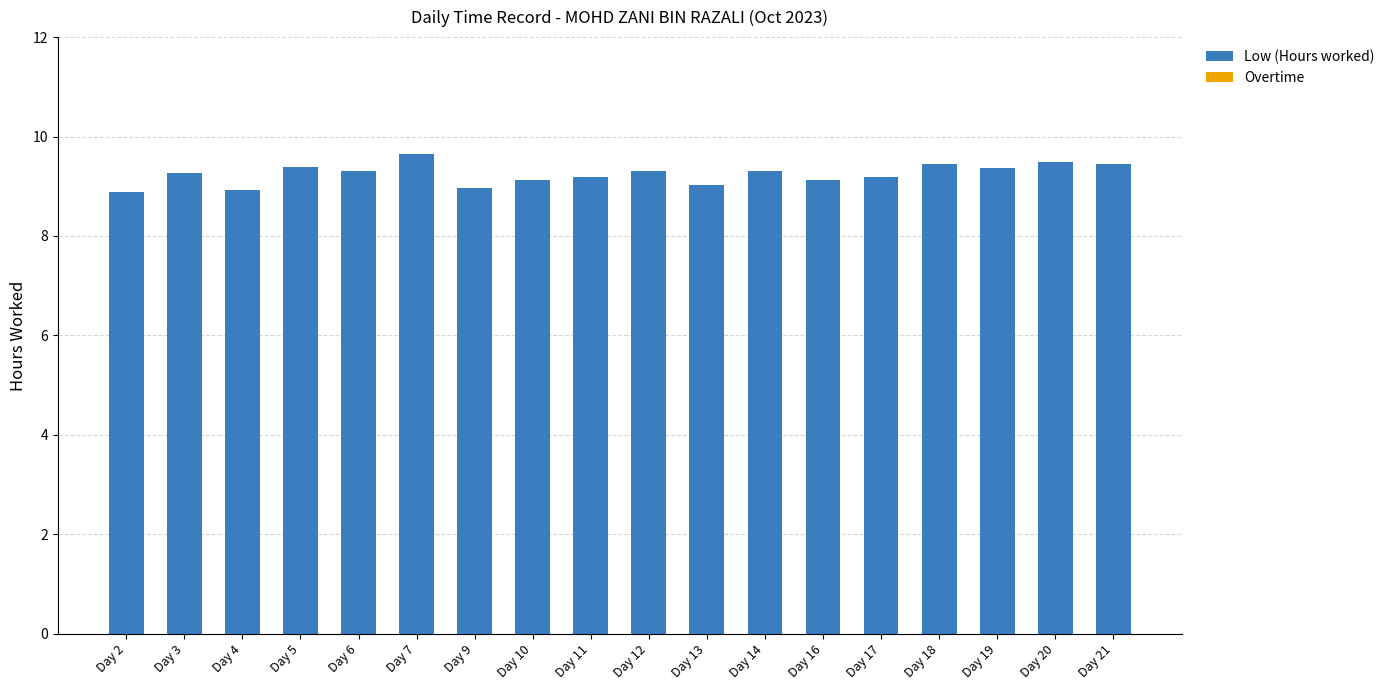

What is the value of the 6th bar from the left?

9.6